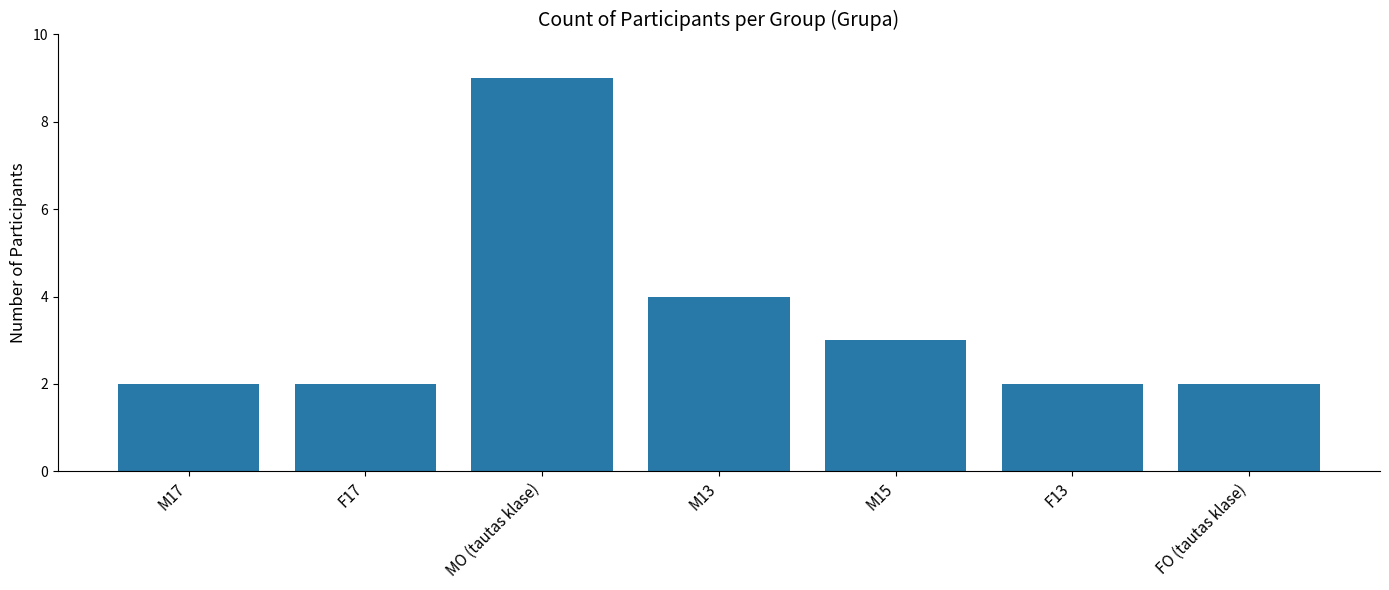

The chart shows a value of 2 at FO (tautas klase). True or false?

True